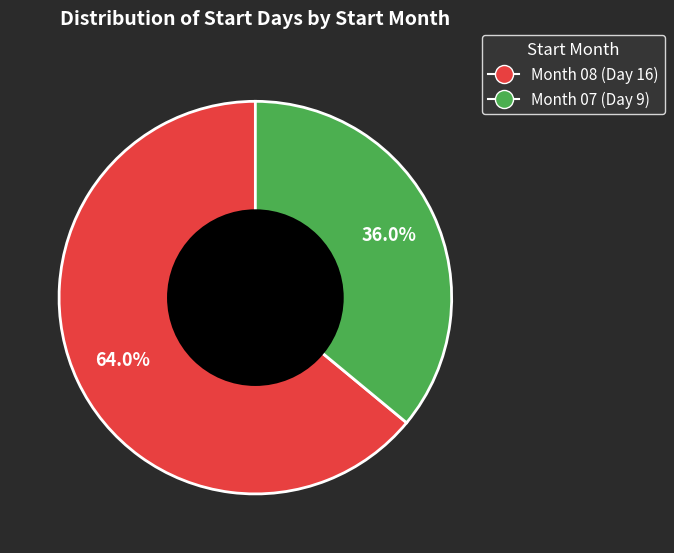

What is the largest slice in the pie chart?

08